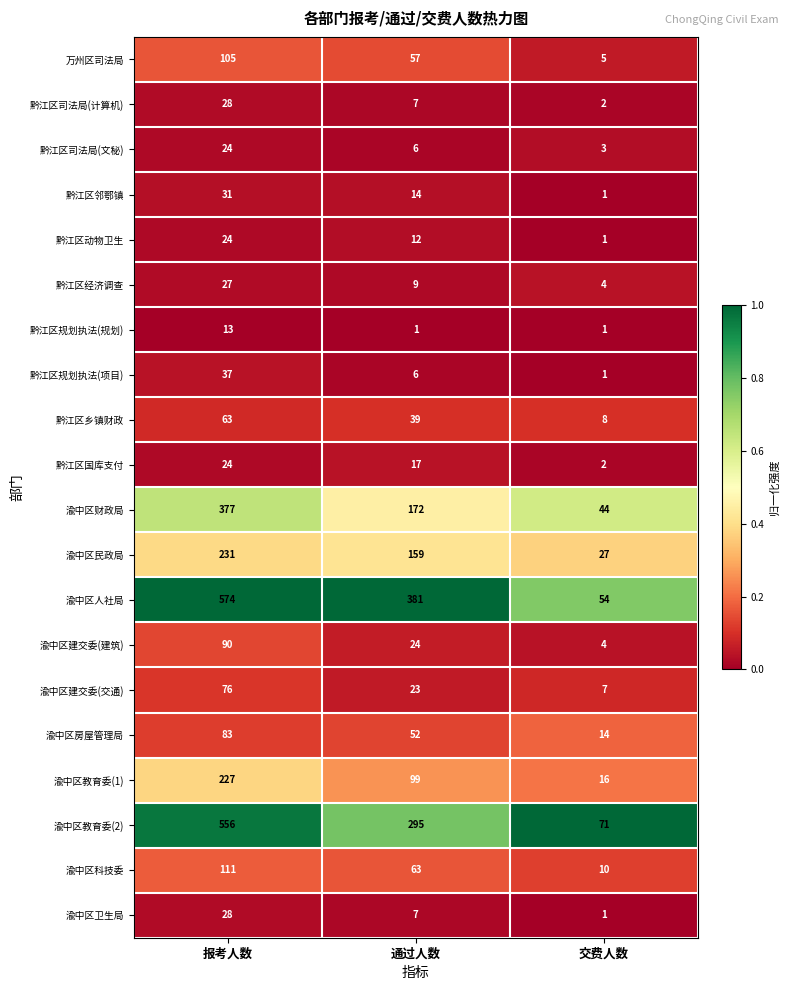

The value of 渝中区教育委(1) at 报考人数 is 227. True or false?

True